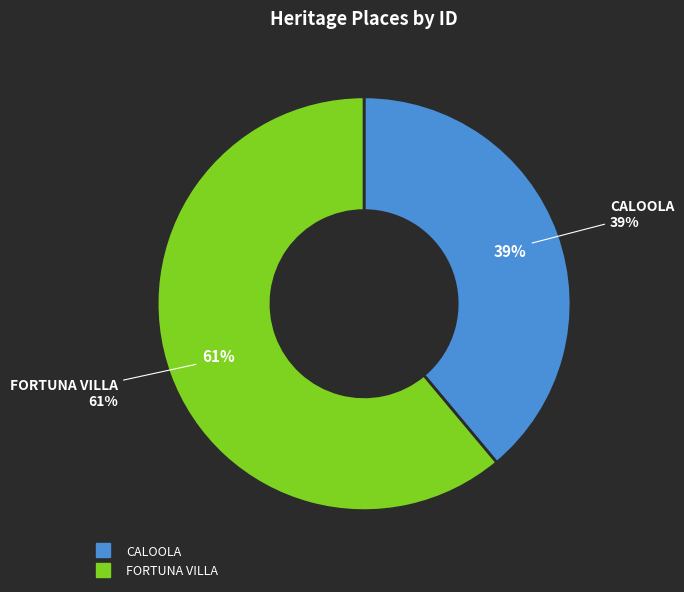

How many segments does this pie chart have?

2